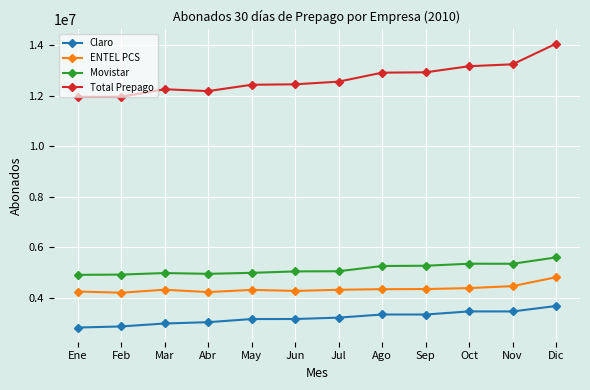

What are all the series names shown in the legend?

Claro, ENTEL PCS, Movistar, Total Prepago